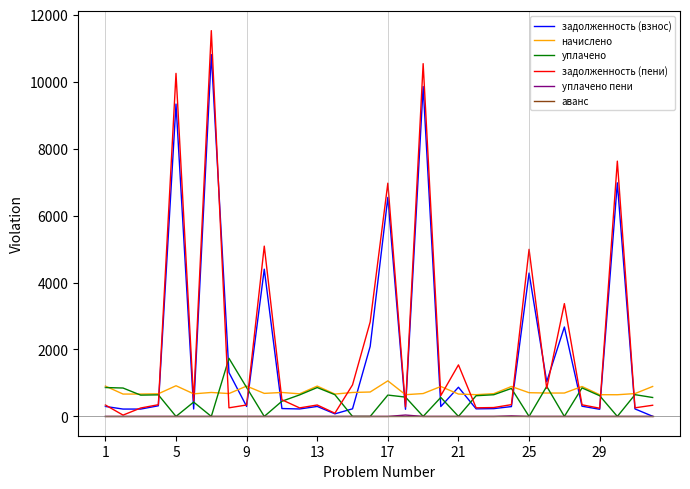

True or false: уплачено пени has more than 0 points higher than both neighbors.

True